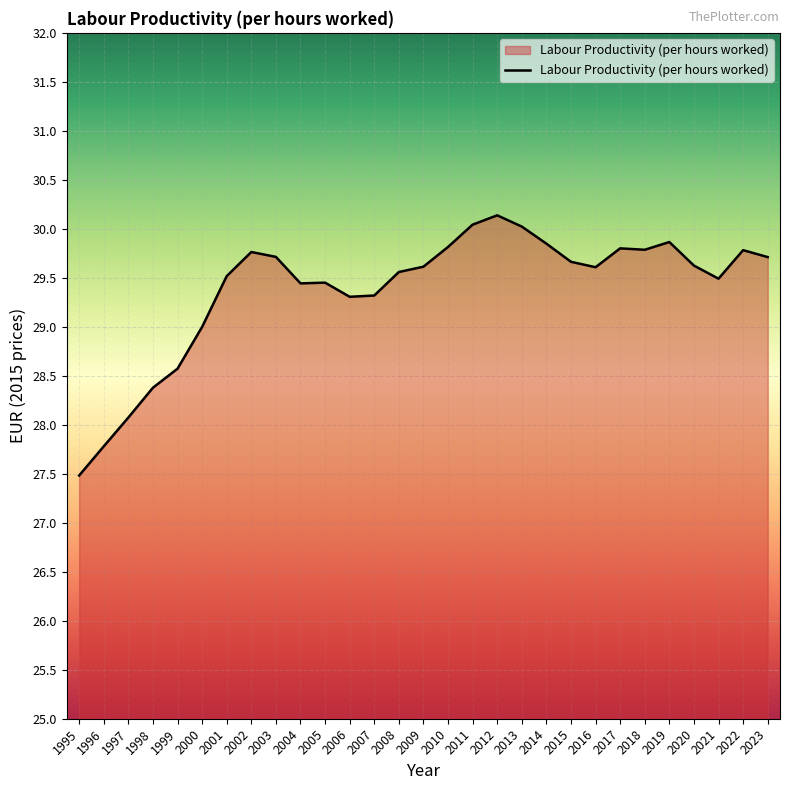

What is the sum of all values?

852.2